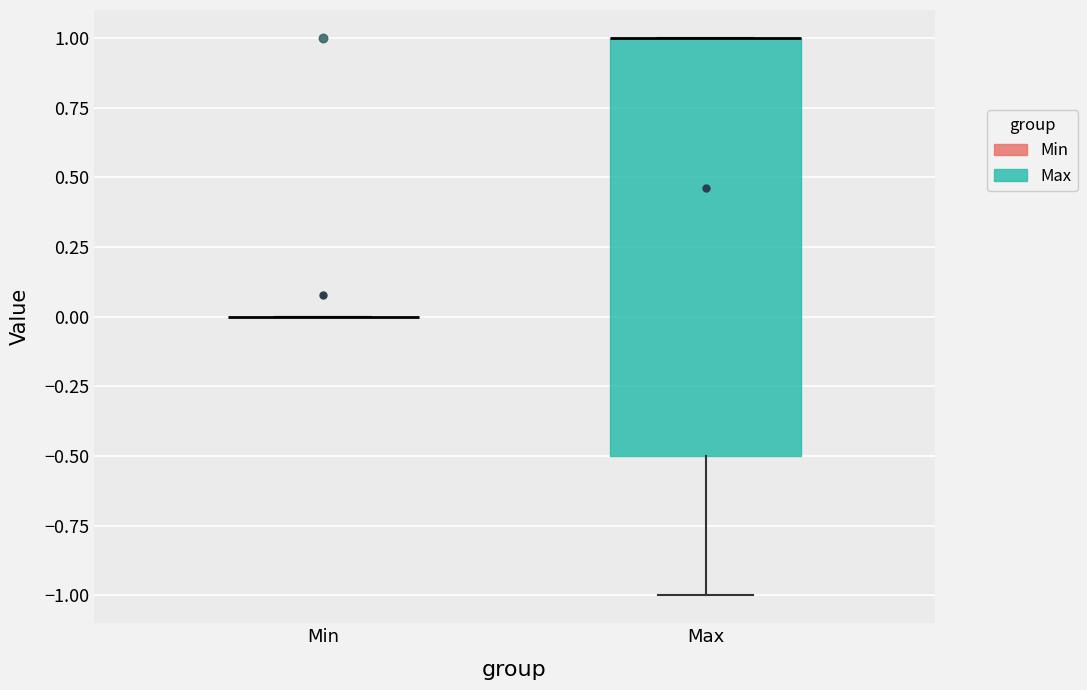

Which box is the tallest, from its lower edge to its upper edge?

Max